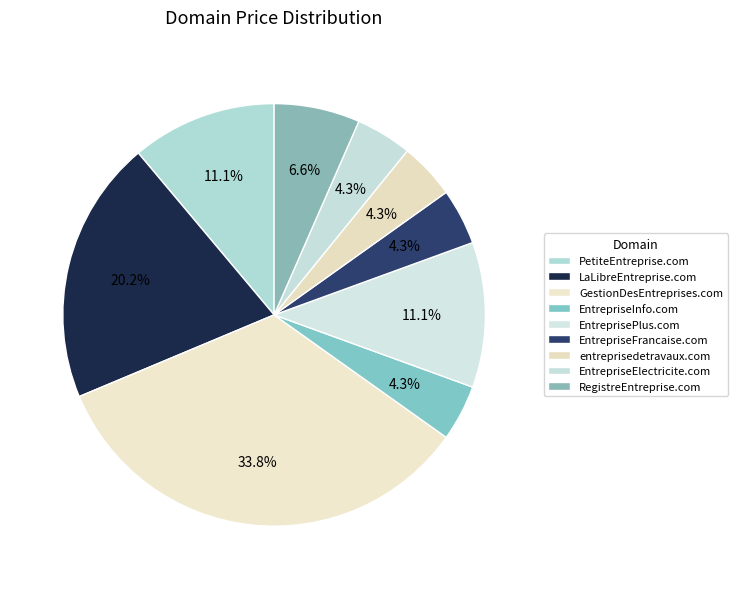

Is there a majority slice in this chart?

No